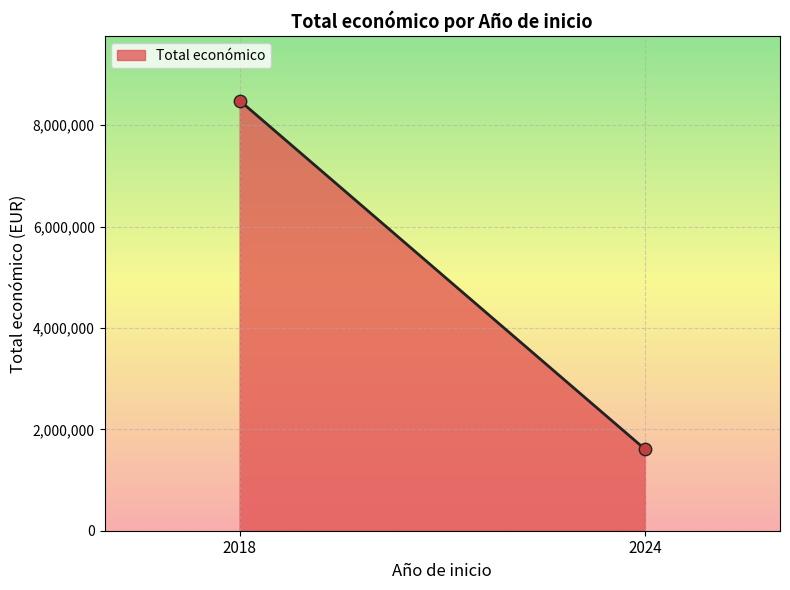

What is the range of Y values (max minus min)?

6875608